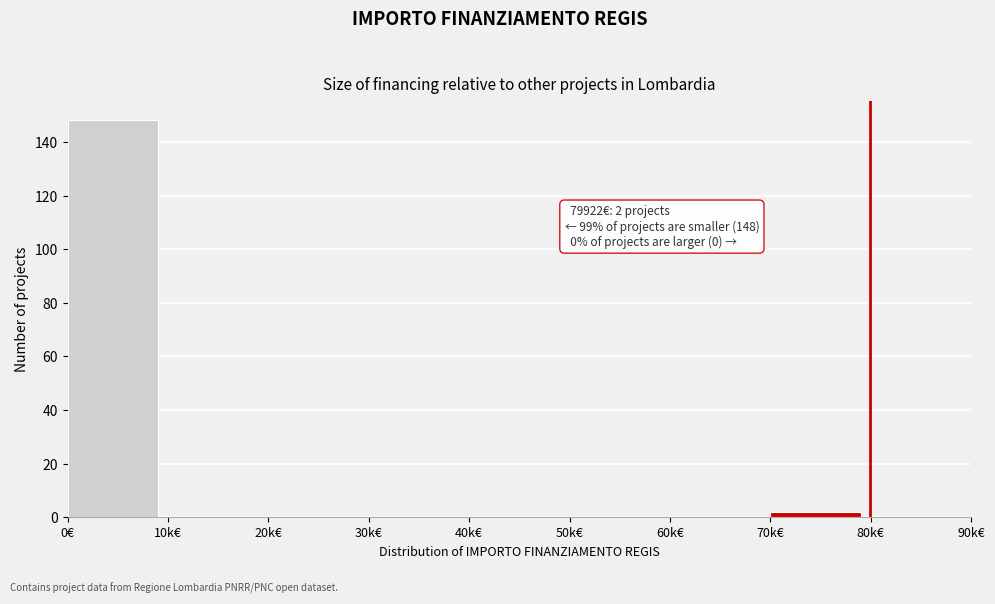

Reading left to right, extract all data points from this chart.

0€=148	10k€=0	20k€=0	30k€=0	40k€=0	50k€=0	60k€=0	70k€=2	80k€=0